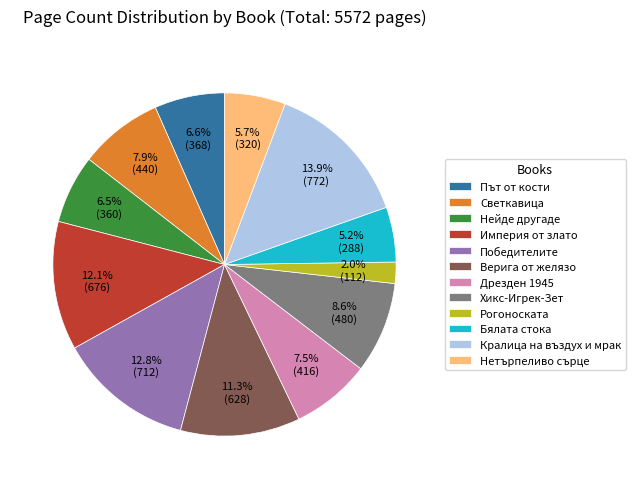

Approximately how many times larger is the value at Кралица на въздух и мрак compared to Верига от желязо?

1.2